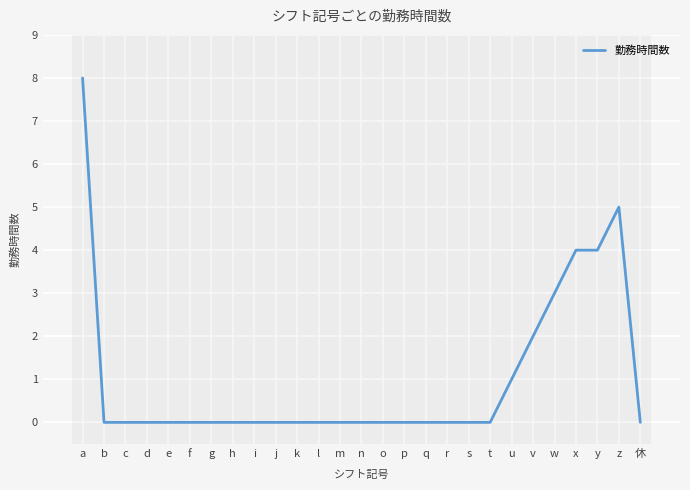

Reading left to right, list all the values displayed in this chart.

a=8	b=0	c=0	d=0	e=0	f=0	g=0	h=0	i=0	j=0	k=0	l=0	m=0	n=0	o=0	p=0	q=0	r=0	s=0	t=0	u=1	v=2	w=3	x=4	y=4	z=5	休=0